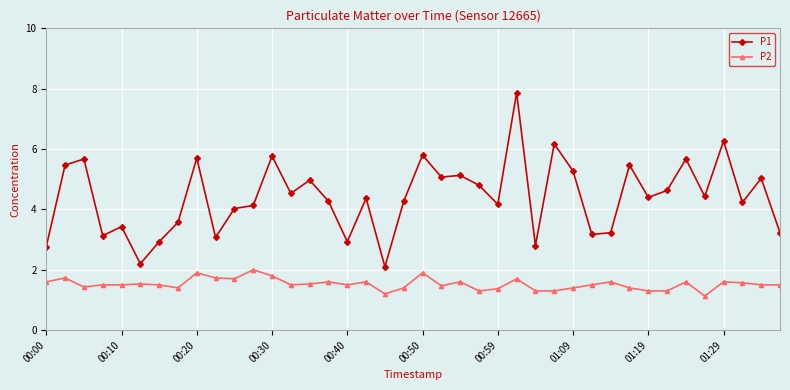

At how many categories does at least one series exceed 2?

40